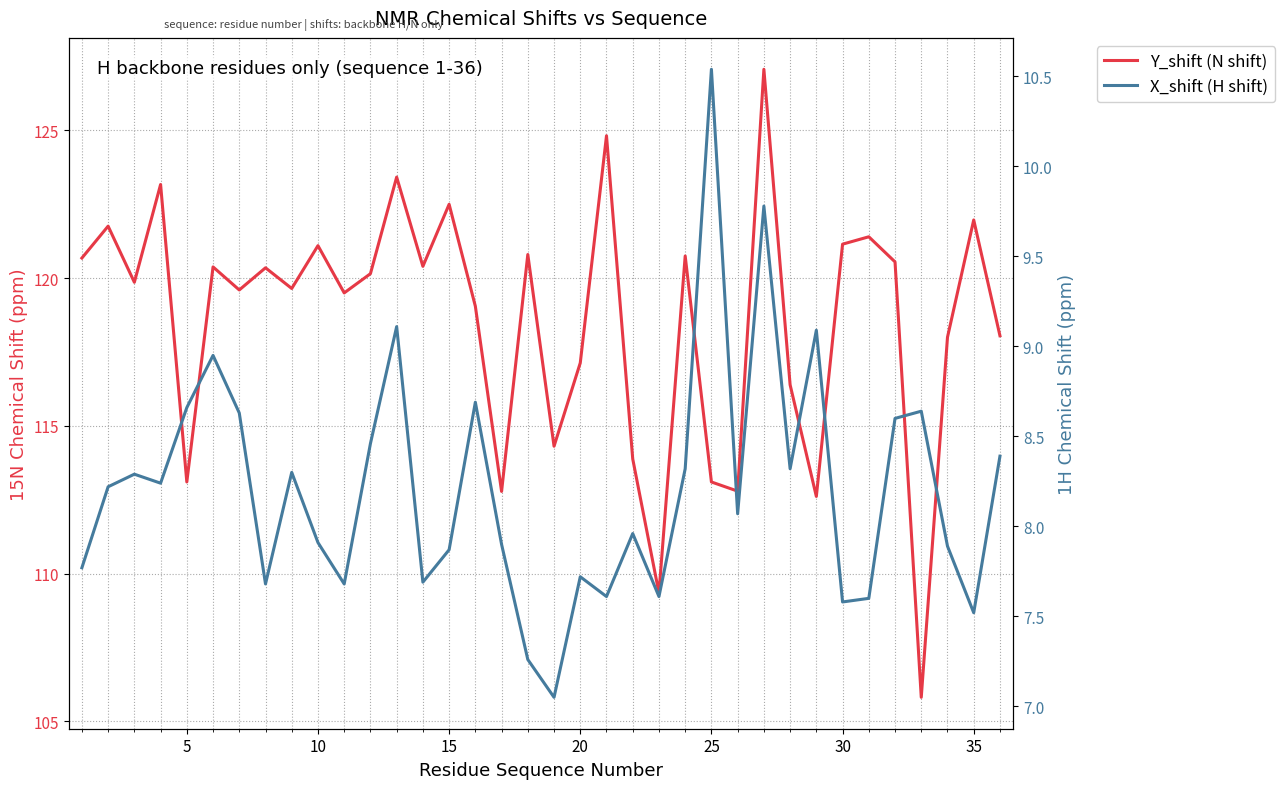

What is the average value of the Y_shift (N shift) series?

118.5